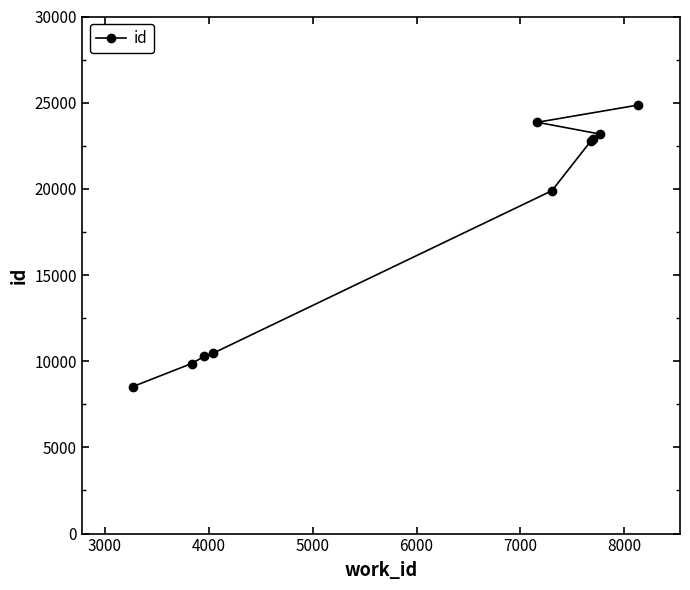

True or false: the data has more than 1 interior local peaks.

False